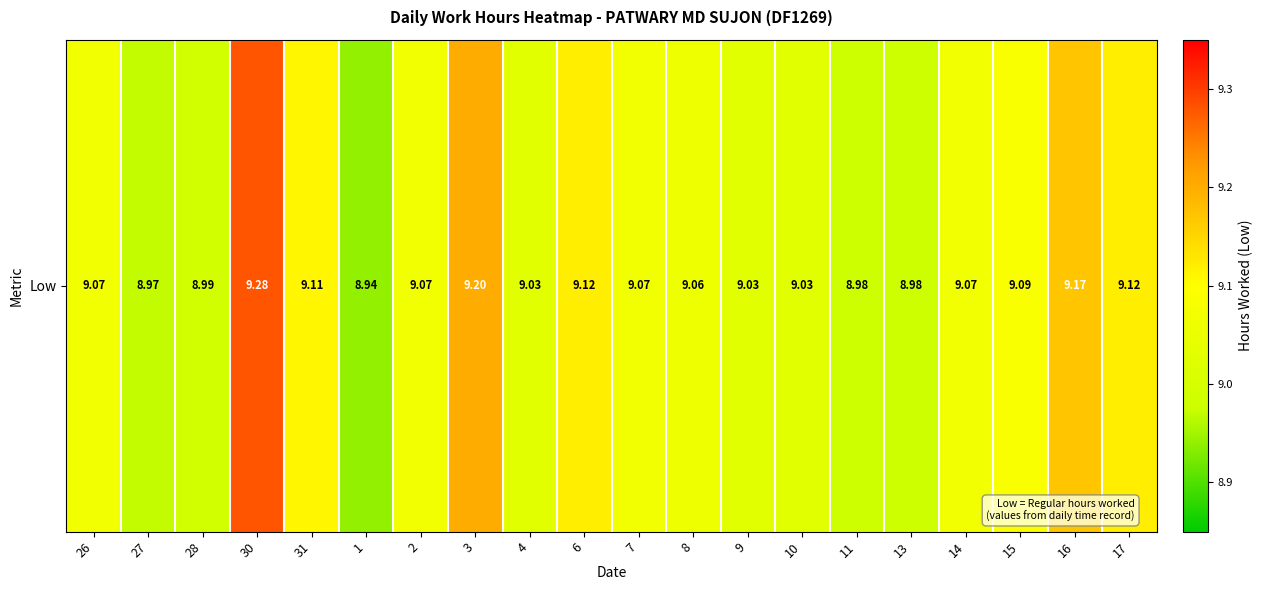

True or false: the data shows 9.1 at 14.

True